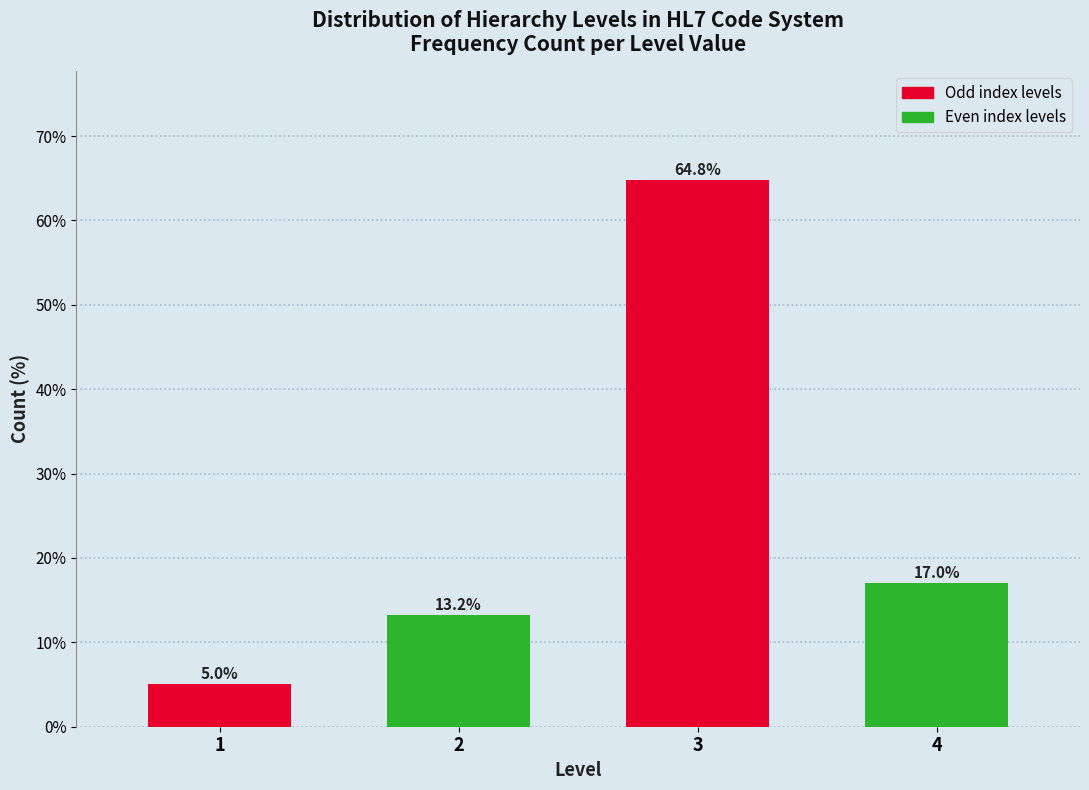

Reading left to right, list all the values displayed in this chart.

1=5.0	2=13.2	3=64.8	4=17.0